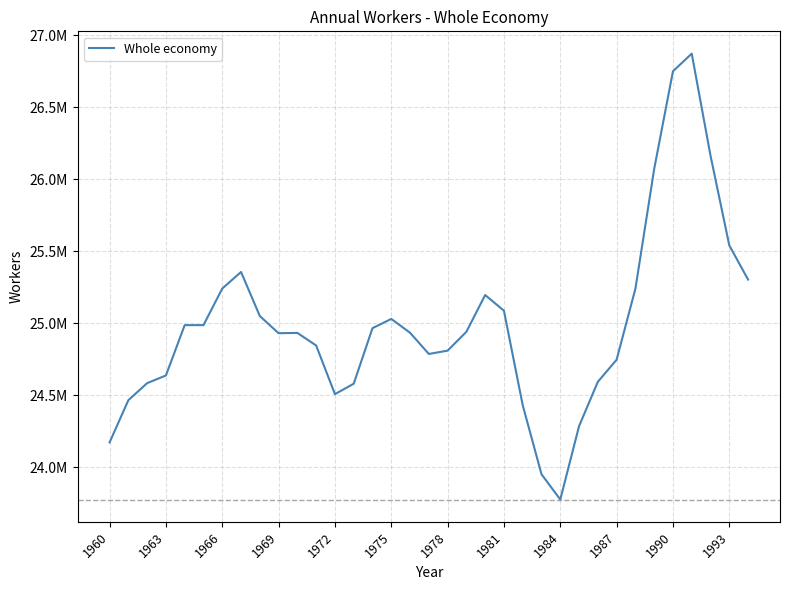

True or false: the data has more than 2 interior local peaks.

True